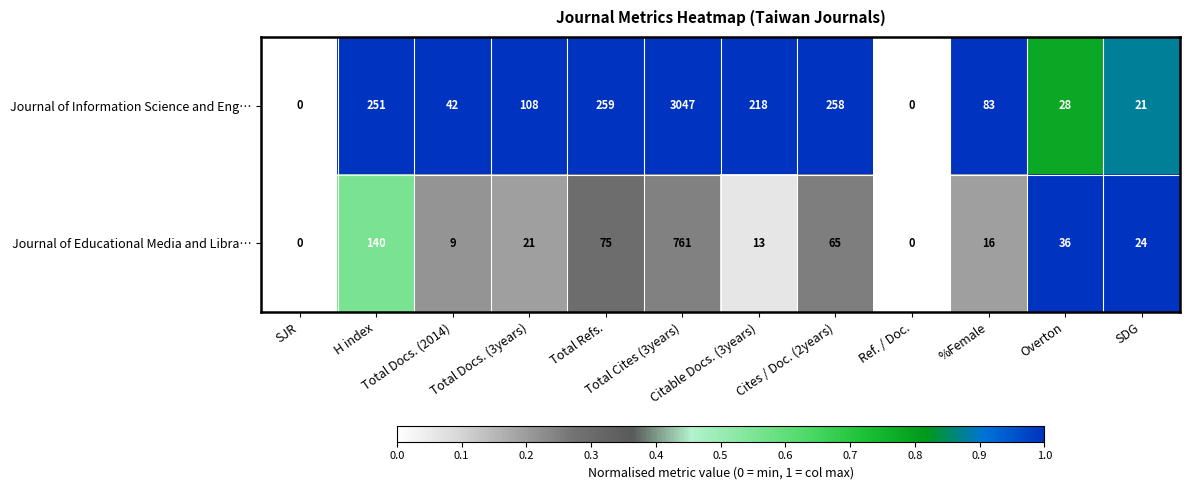

What is the average value of the Journal of Educational Media and Libra… series?

97